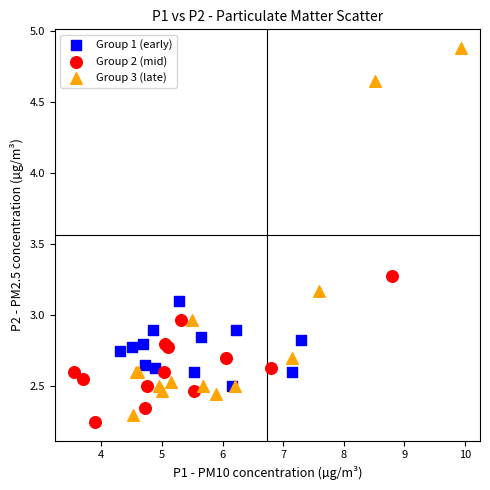

Which series contains the lowest Y value?

Group 2 (mid)